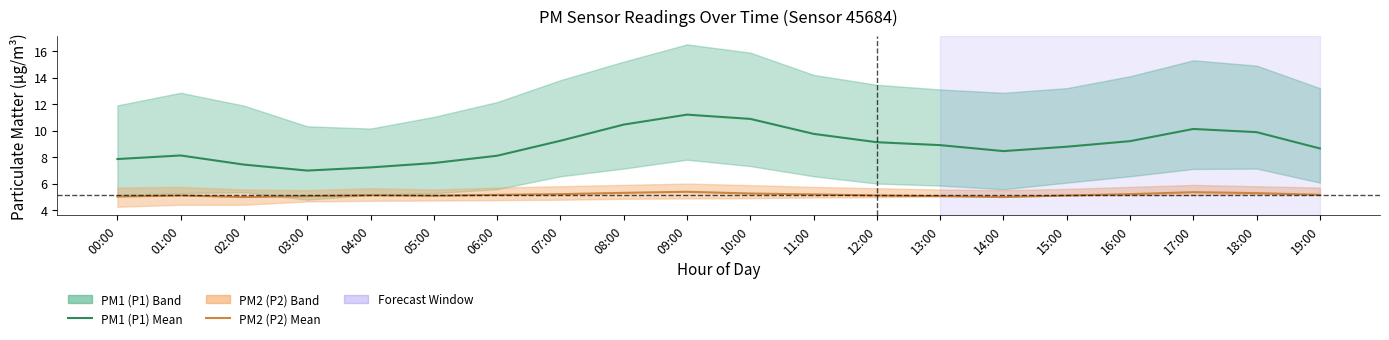

How many values in the PM1 (P1) Mean series are below 8?

5